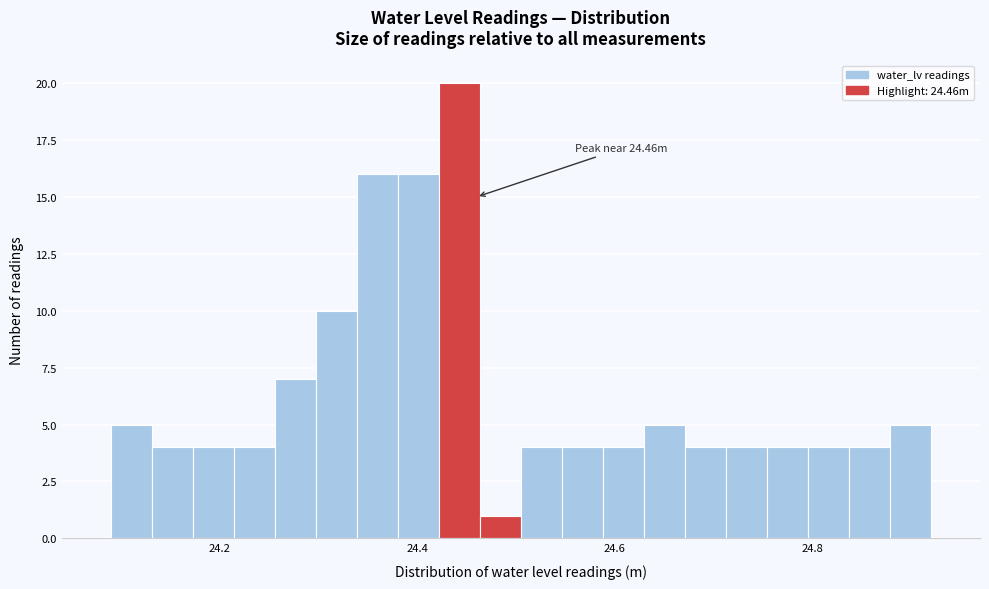

Around what value on the x-axis is the tallest bar? Give the approximate position of its centre, as read against the axis.

24.44